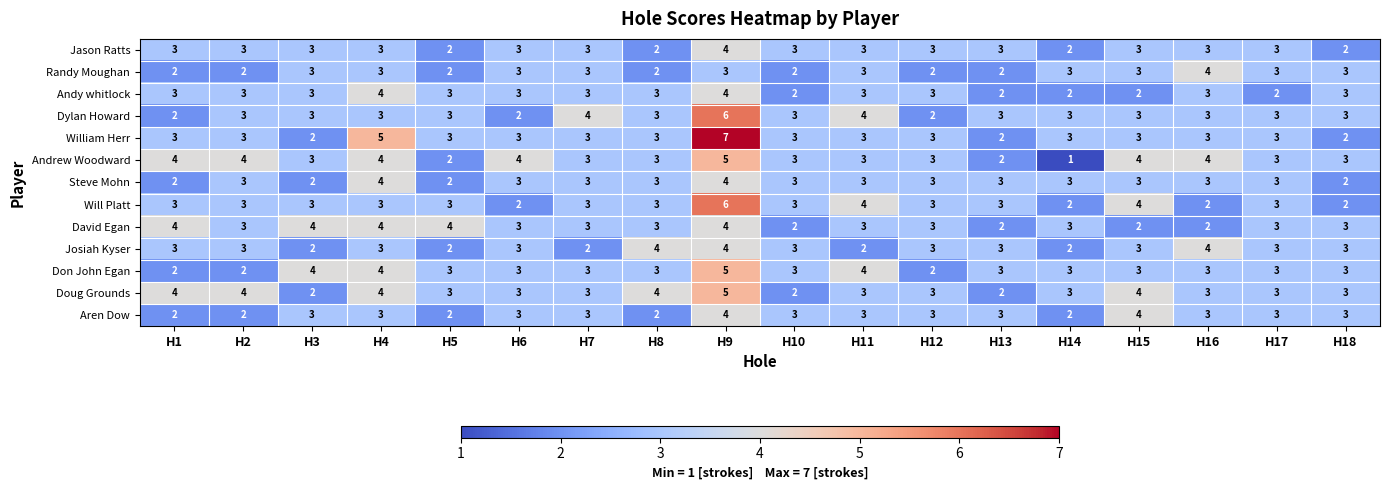

What is the difference between the maximum and minimum values in the Dylan Howard series?

4